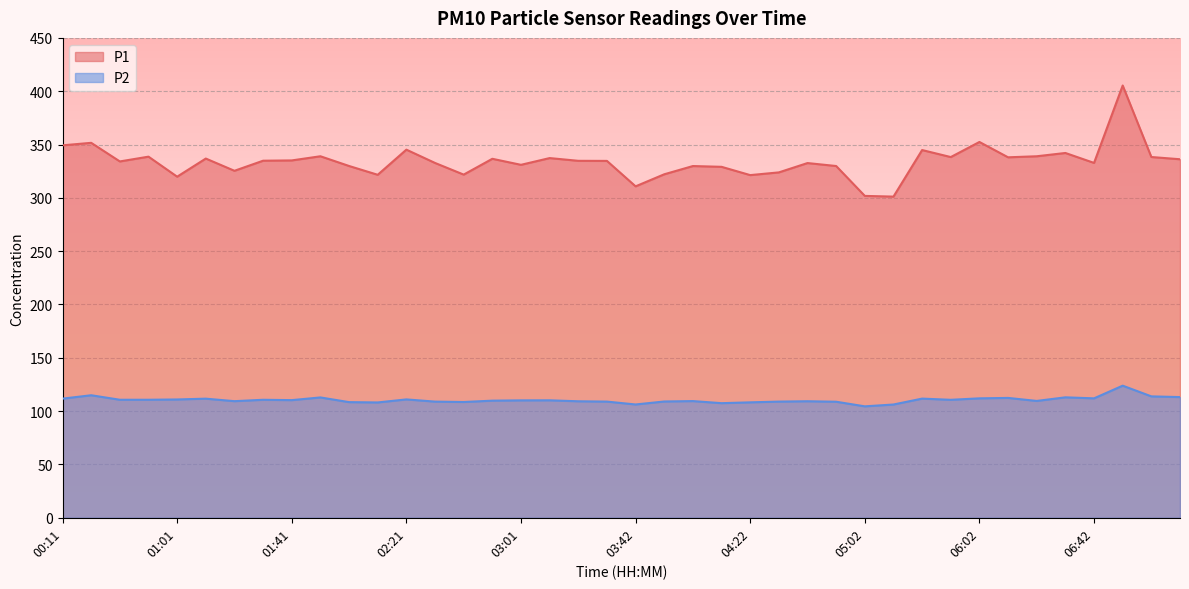

The P2 series shows 113.2 at 07:12. True or false?

True